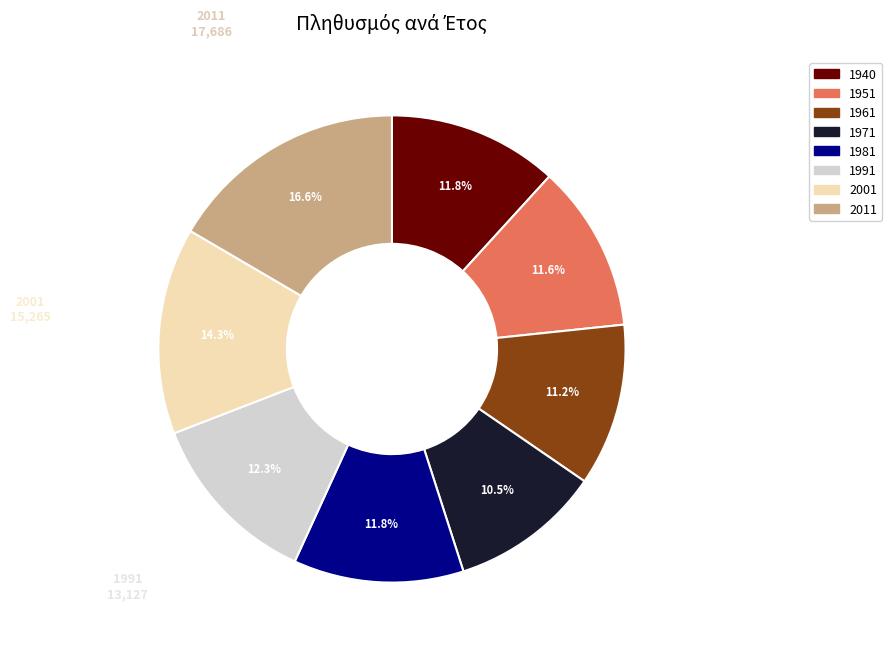

What is the smallest slice in the pie chart?

1971